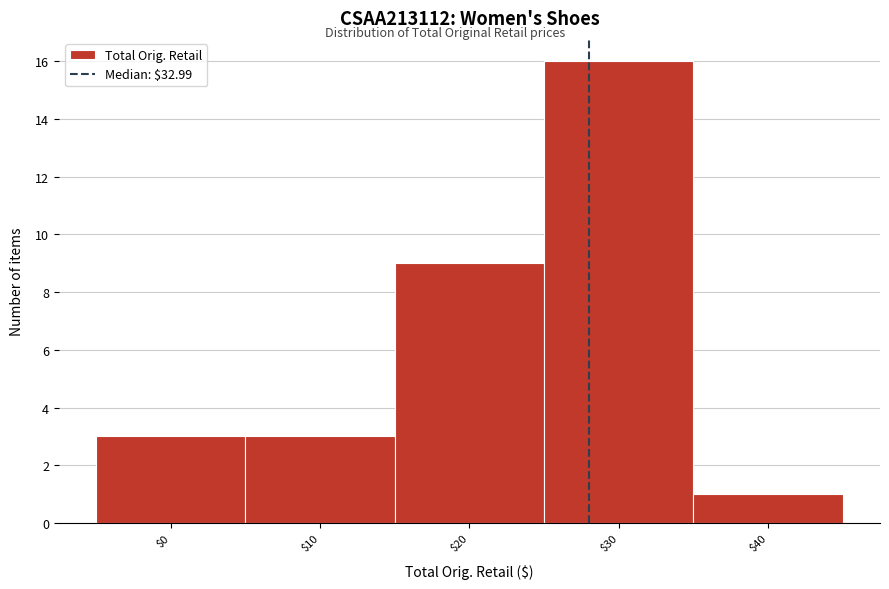

Reading right to left, what are all the values shown in this chart?

1	16	9	3	3